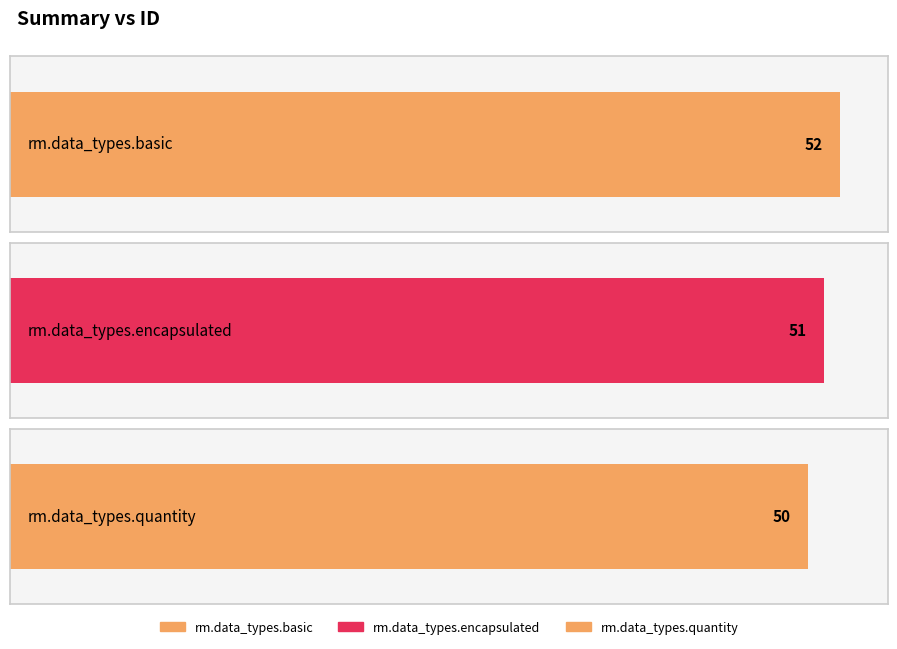

At which category does the chart reach its peak across all series?

rm.data_types.basic